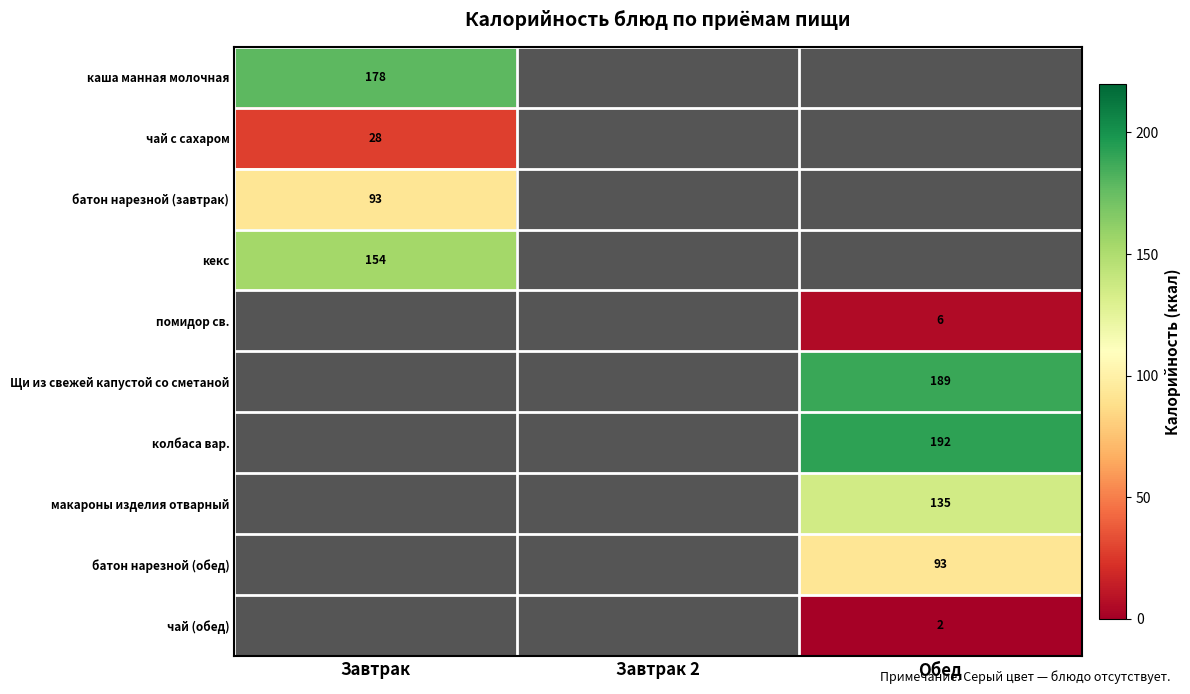

True or false: каша манная молочная has a value of 178 at Завтрак.

True